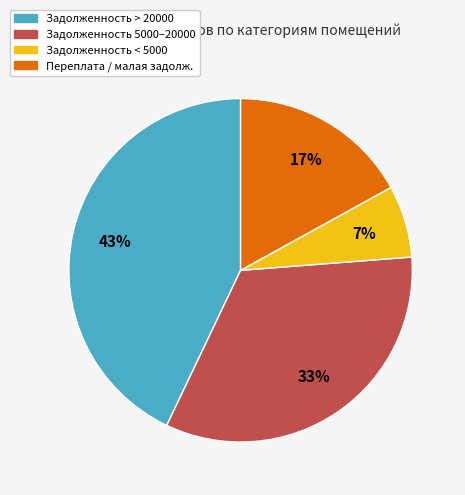

The Задолженность < 5000 slice represents 7% of the pie. True or false?

True